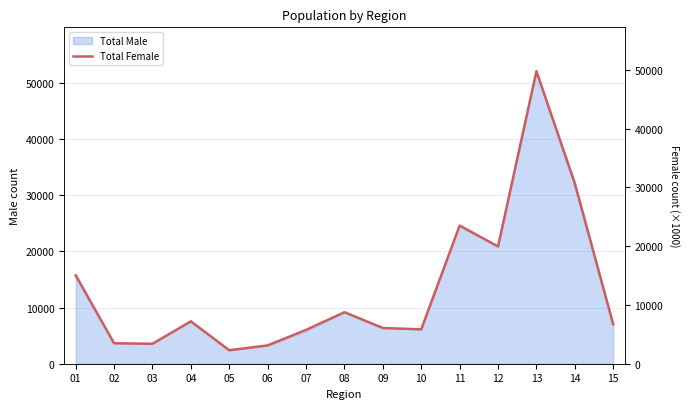

What is the ratio of the value at 06 to the value at 12?

0.2